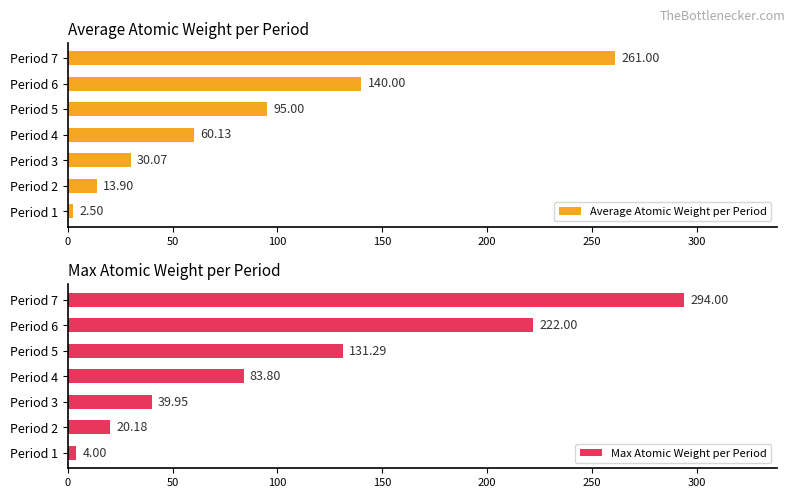

What is the sum of all Average Atomic Weight per Period values?

602.6